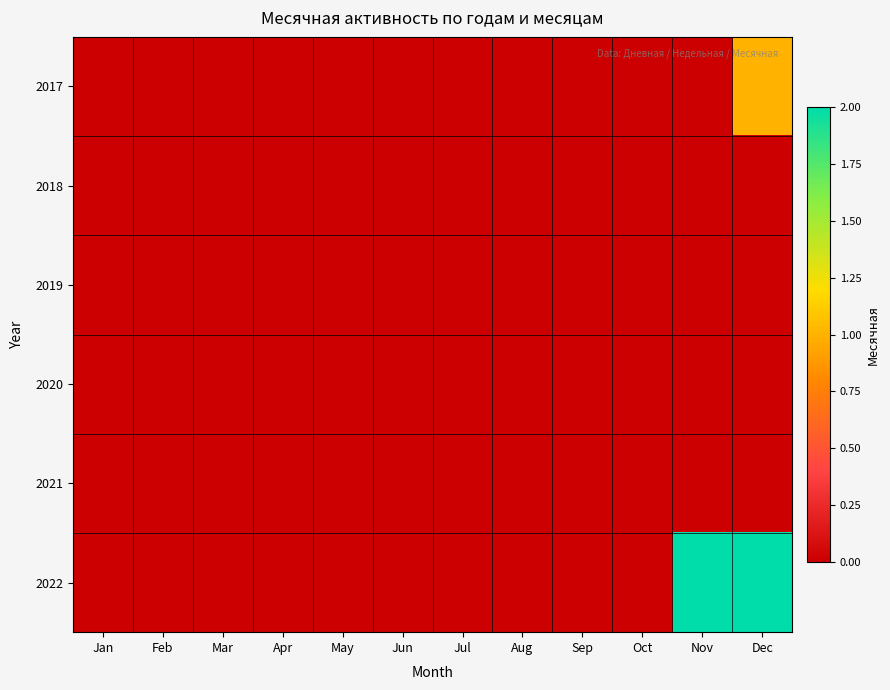

Reading right to left, list all the values displayed in this chart.

2017: Dec=1	Nov=0	Oct=0	Sep=0	Aug=0	Jul=0	Jun=0	May=0	Apr=0	Mar=0	Feb=0	Jan=0
2018: Dec=0	Nov=0	Oct=0	Sep=0	Aug=0	Jul=0	Jun=0	May=0	Apr=0	Mar=0	Feb=0	Jan=0
2019: Dec=0	Nov=0	Oct=0	Sep=0	Aug=0	Jul=0	Jun=0	May=0	Apr=0	Mar=0	Feb=0	Jan=0
2020: Dec=0	Nov=0	Oct=0	Sep=0	Aug=0	Jul=0	Jun=0	May=0	Apr=0	Mar=0	Feb=0	Jan=0
2021: Dec=0	Nov=0	Oct=0	Sep=0	Aug=0	Jul=0	Jun=0	May=0	Apr=0	Mar=0	Feb=0	Jan=0
2022: Dec=2	Nov=2	Oct=0	Sep=0	Aug=0	Jul=0	Jun=0	May=0	Apr=0	Mar=0	Feb=0	Jan=0